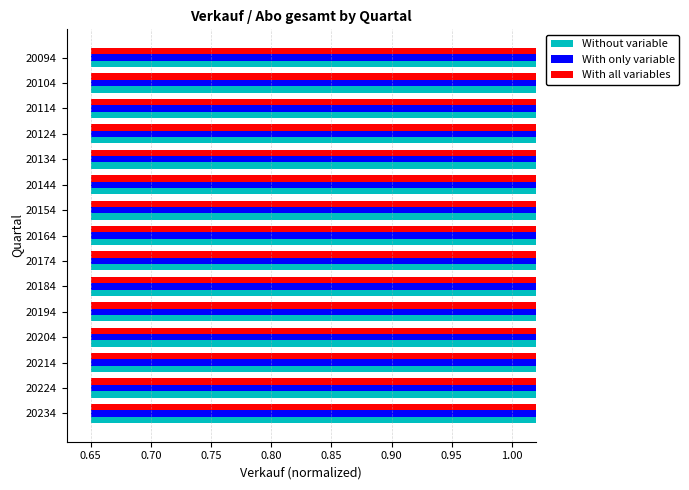

What are all the series names shown in the legend?

Without variable, With only variable, With all variables